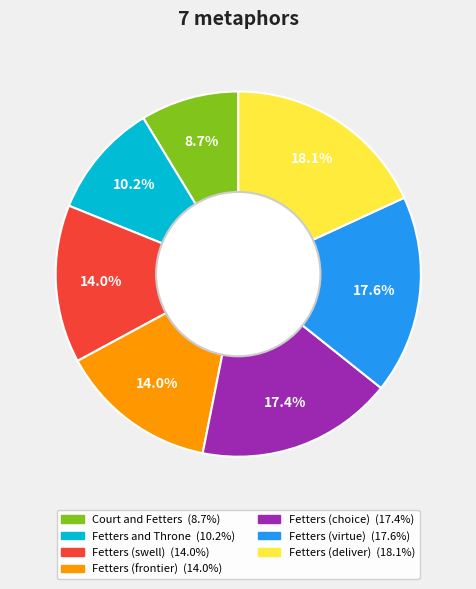

To the nearest percent, what portion does Fetters (swell) represent?

14%